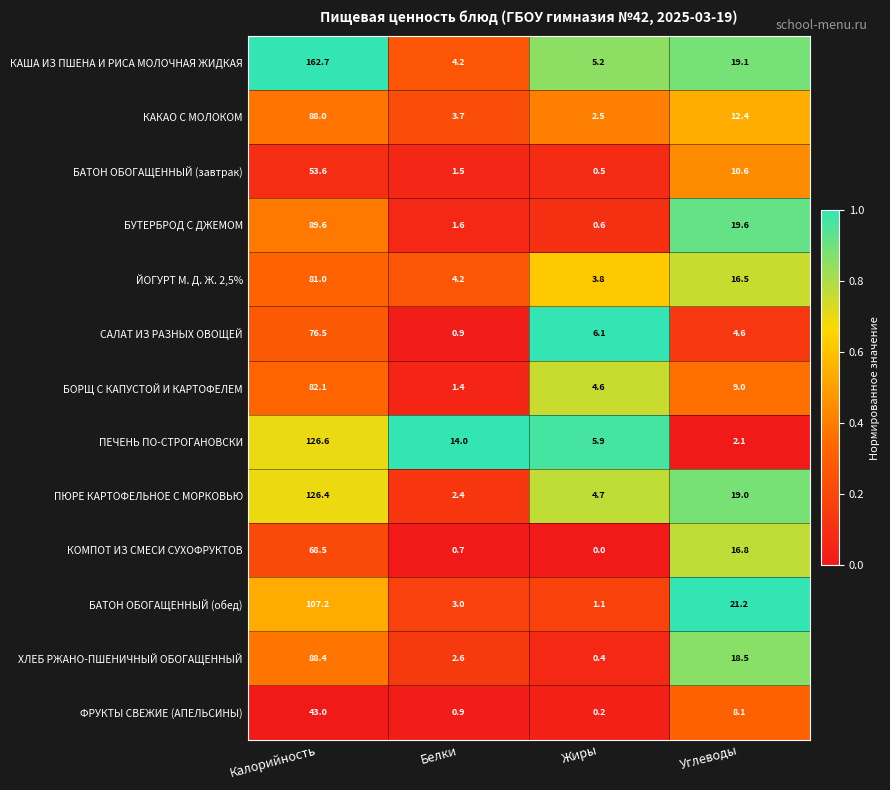

Which series has the largest total across all categories?

КАША ИЗ ПШЕНА И РИСА МОЛОЧНАЯ ЖИДКАЯ